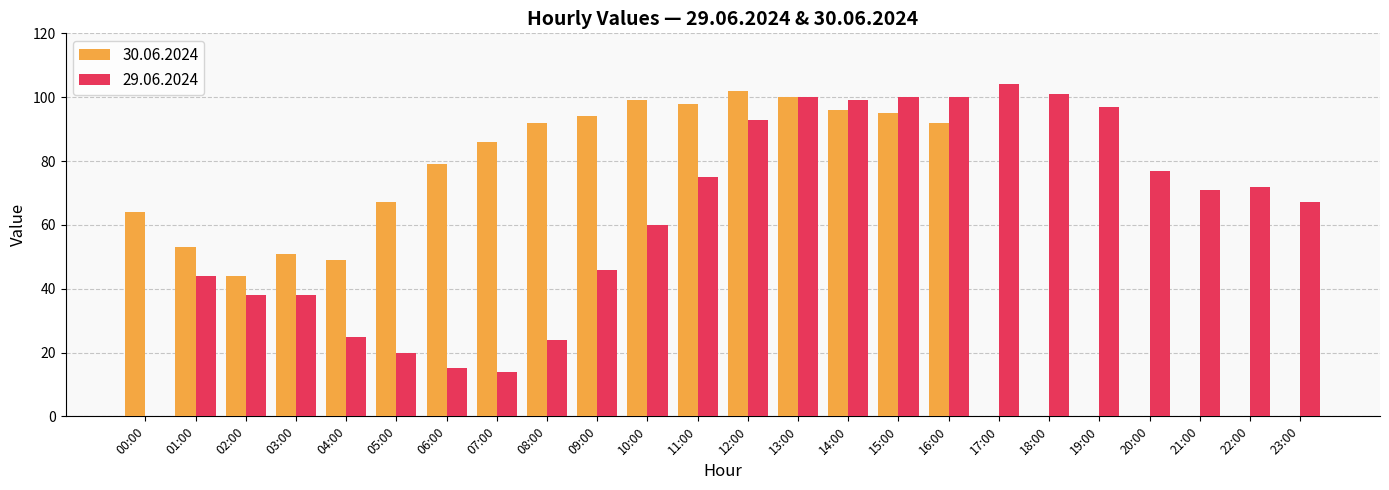

What is the greatest value displayed?

104